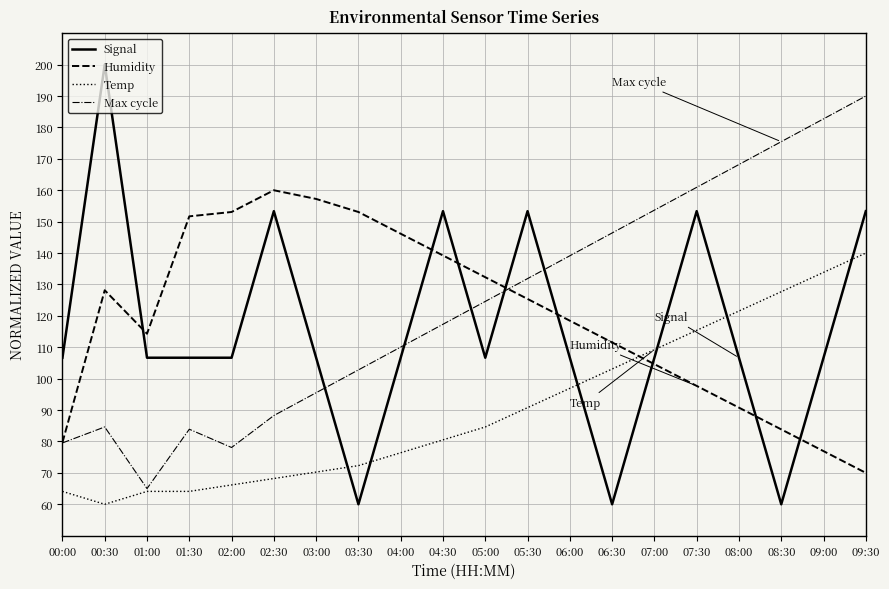

True or false: Signal and Humidity intersect in this chart.

True